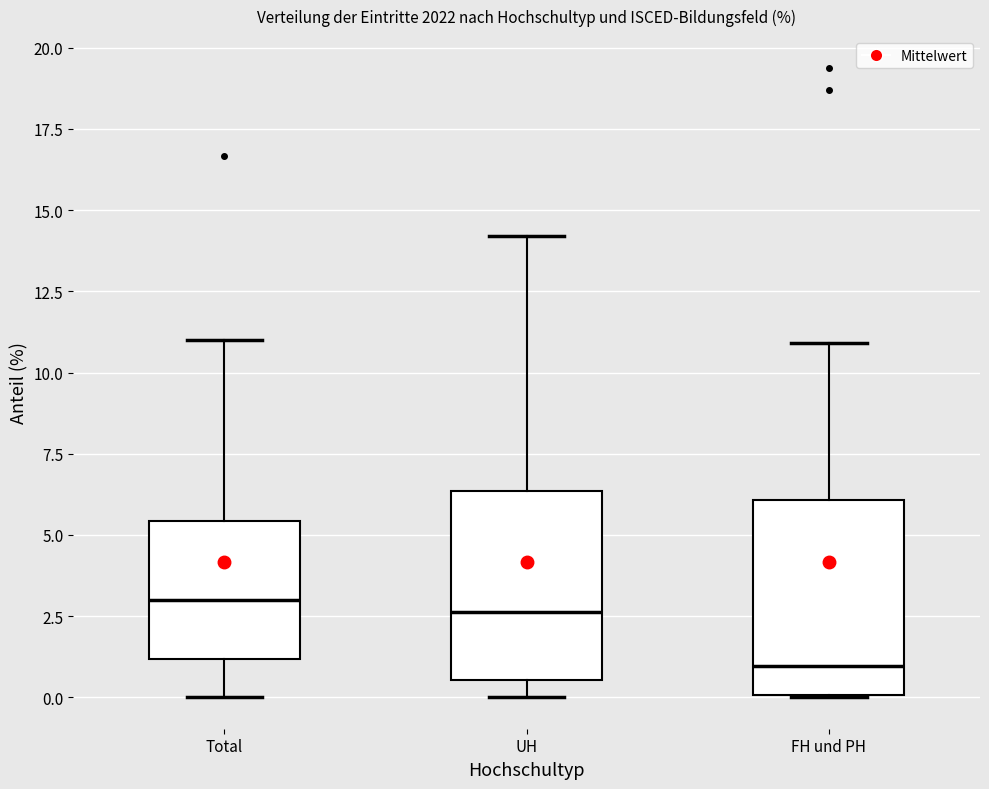

Reading left to right, transcribe this box plot: for each box, give where its median line is, the range the box spans, and where its two whiskers end, as read against the y-axis. The values are not printed on the chart, so give them approximately, as read against the axis.

Total: median 3.0, box 1.0 to 5.5, whiskers 0.0 to 11.0
UH: median 2.5, box 0.5 to 6.5, whiskers 0.0 to 14.0
FH und PH: median 1.0, box 0.0 to 6.0, whiskers 0.0 to 11.0